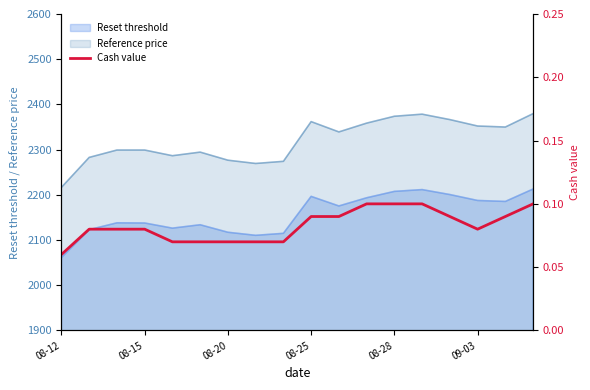

What is the minimum value for Reset threshold?

2061.3